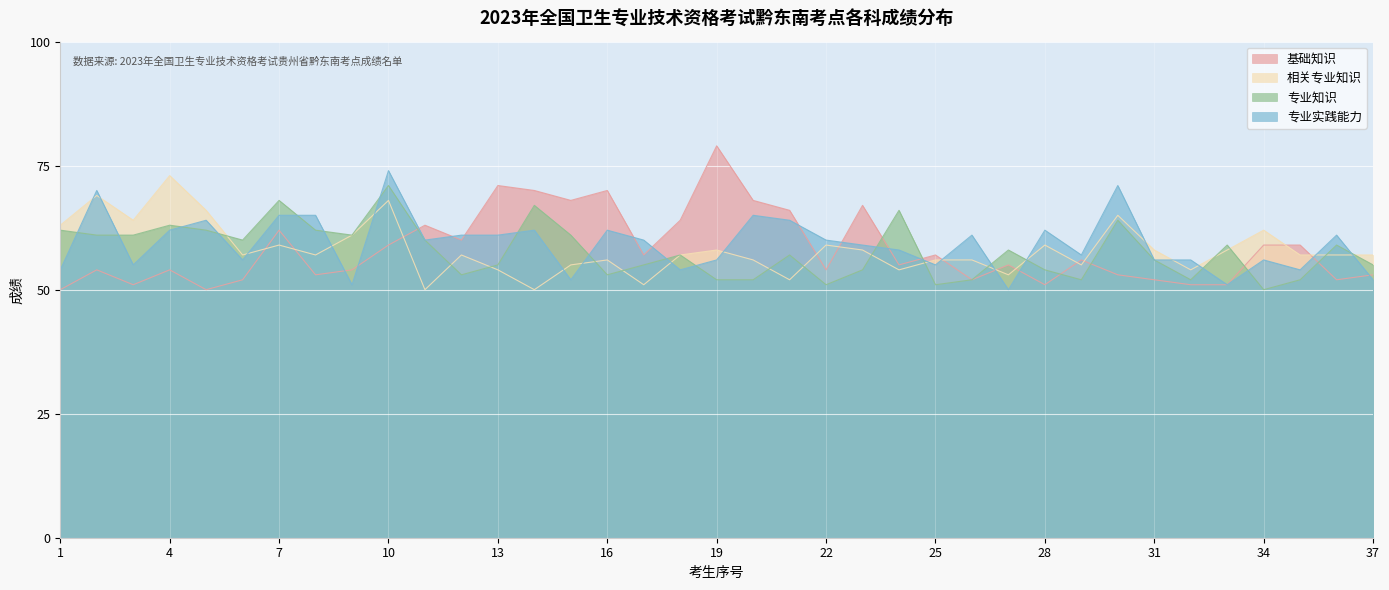

What is the sum of all 相关专业知识 values?

2151